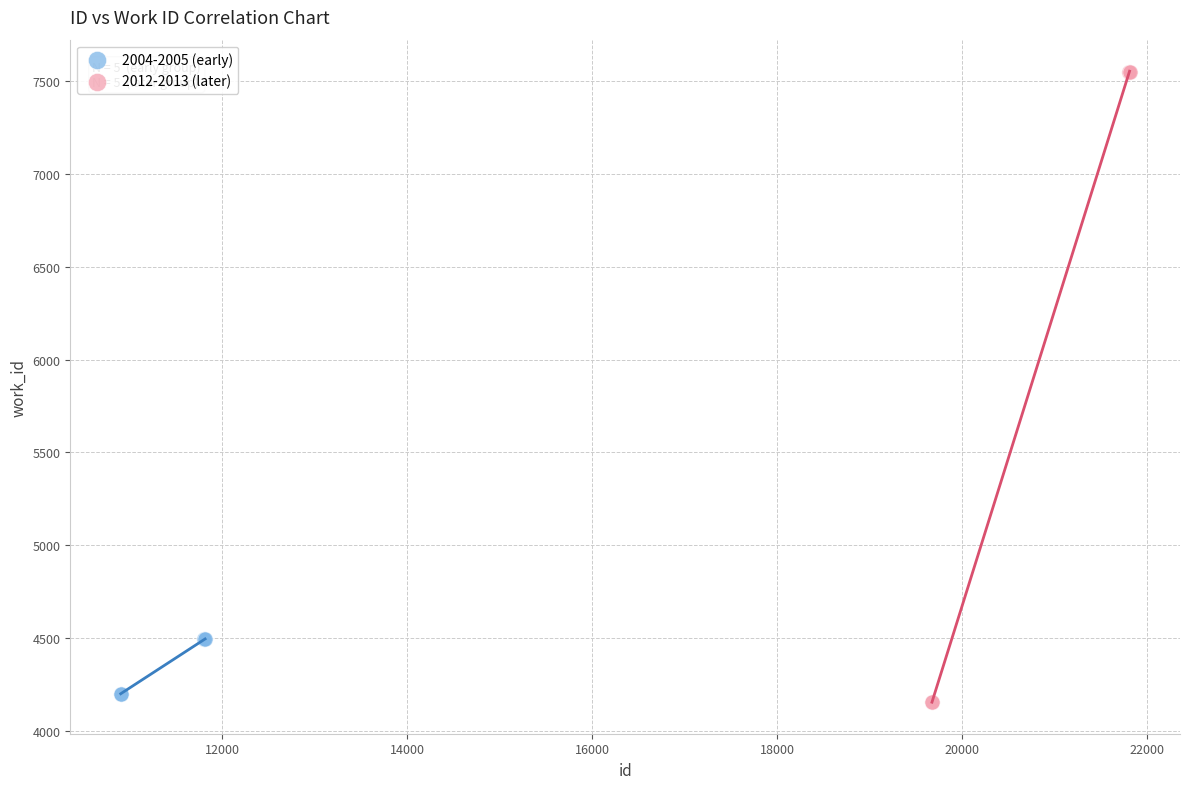

Which series reaches the maximum Y coordinate?

2012-2013 (later)